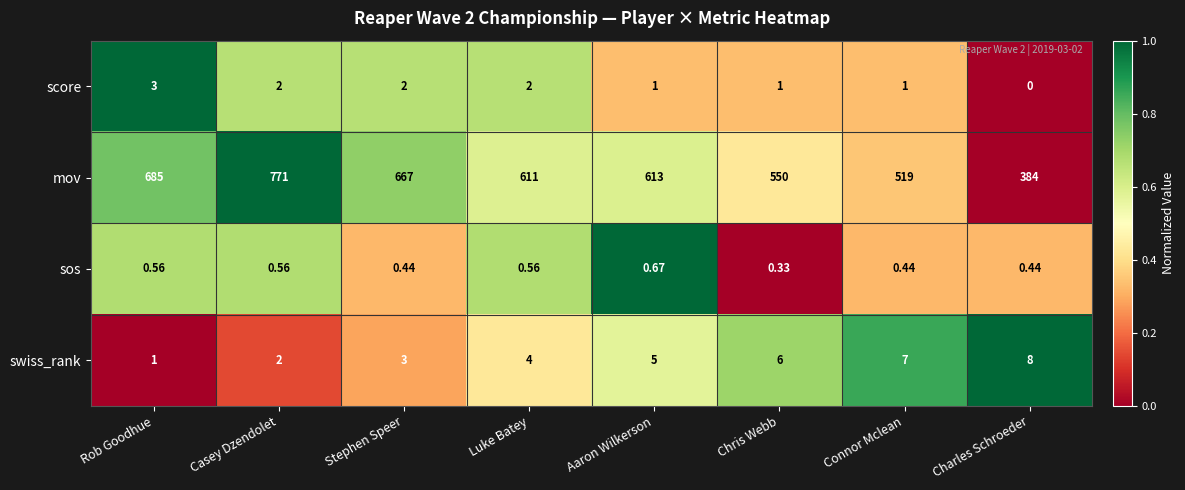

At which category is the sum across all series the highest?

Casey Dzendolet